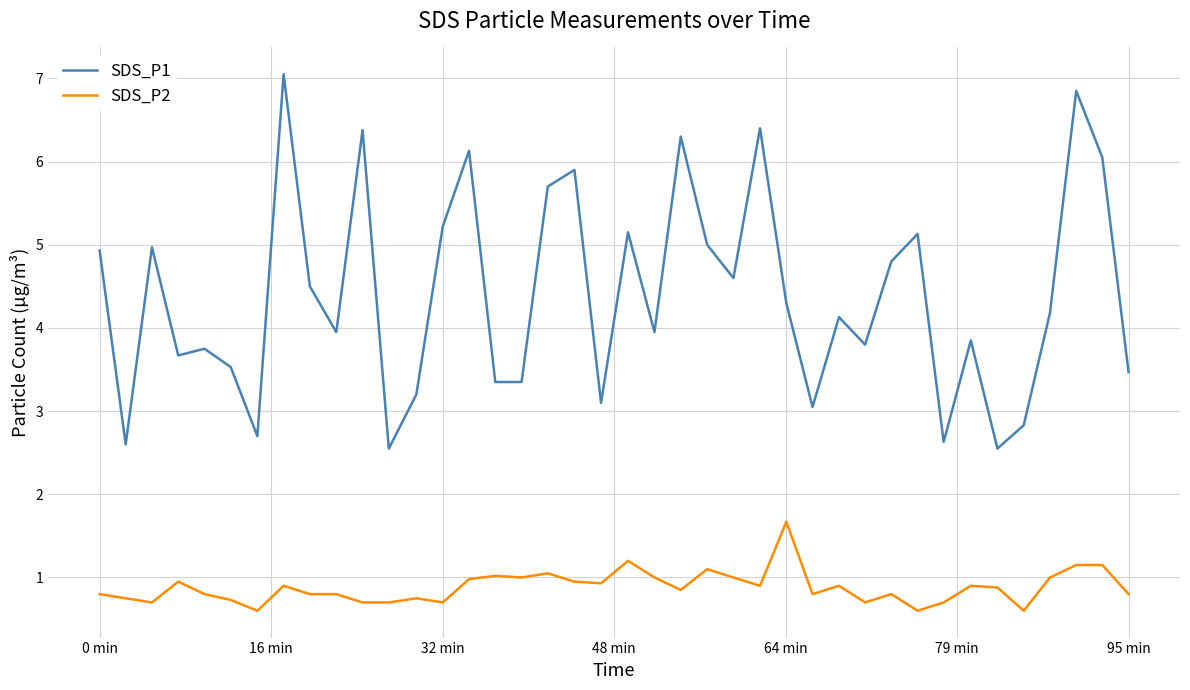

Count the number of categories in the chart.

40